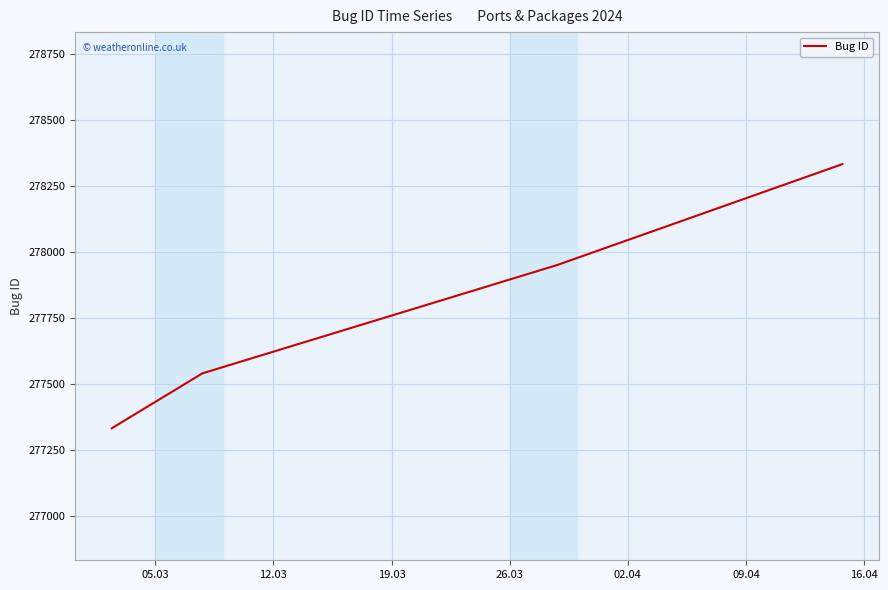

What is the difference between the second highest and minimum values?

618